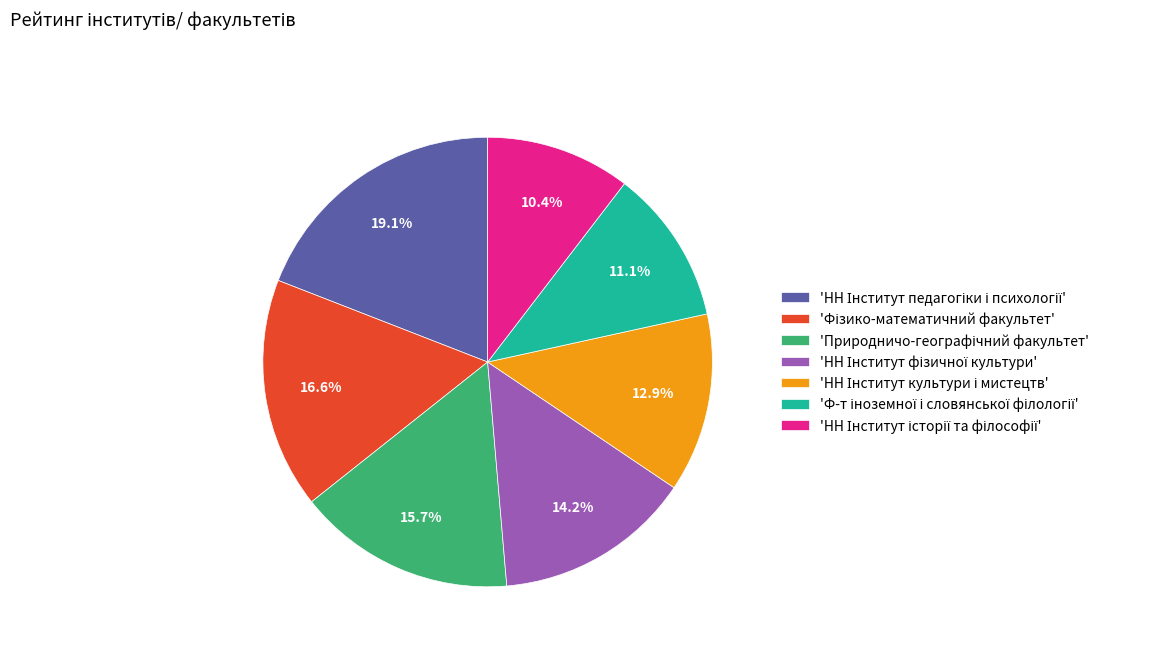

Is there any slice that represents more than half of the pie?

No